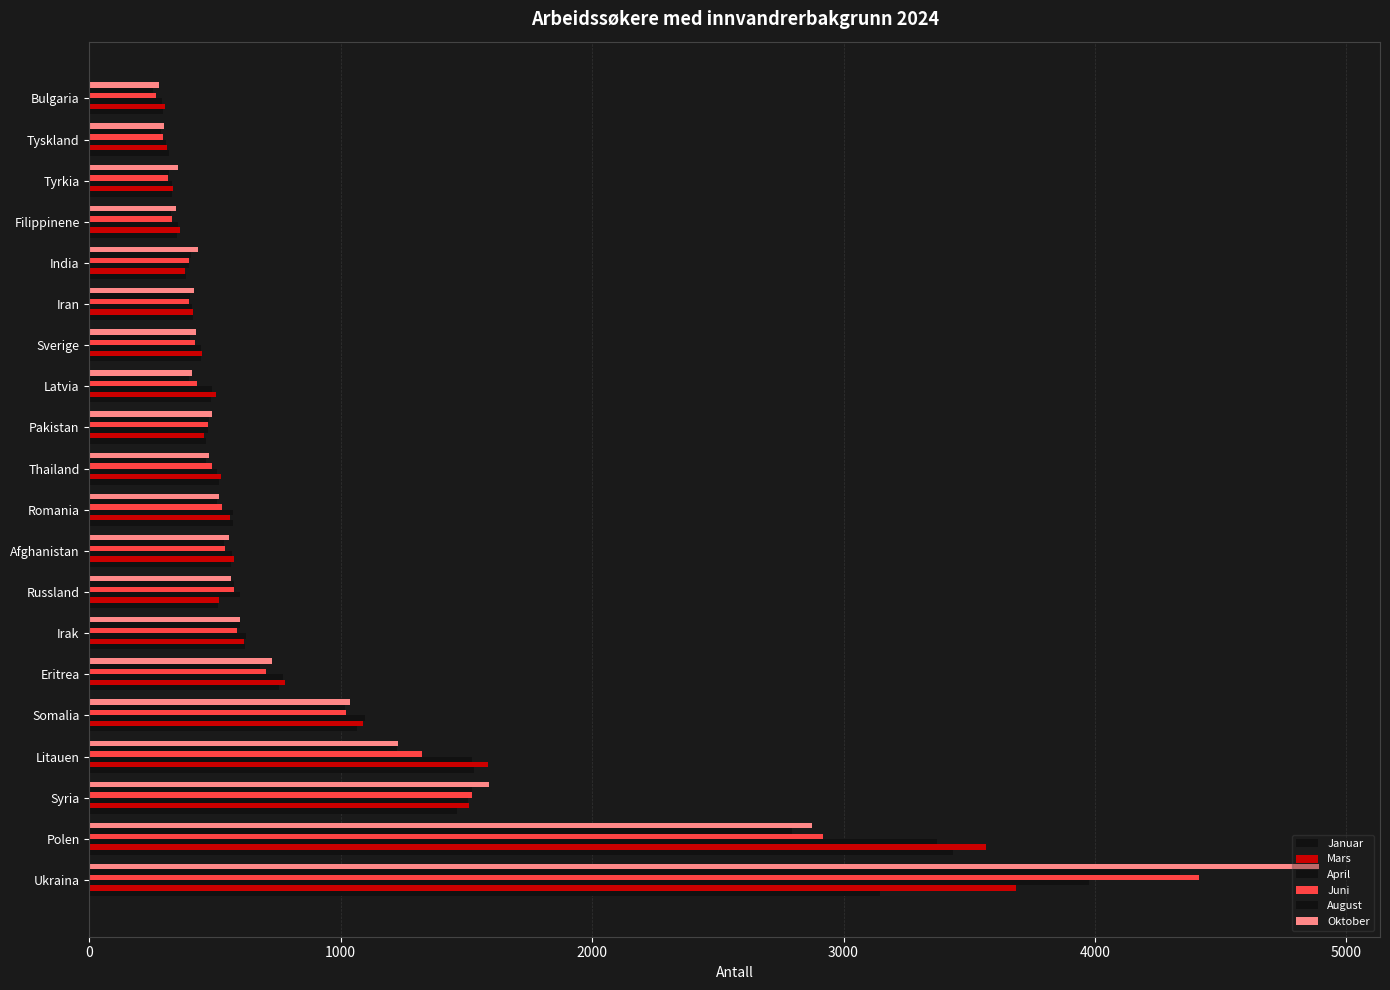

How many data points does each series have?

20